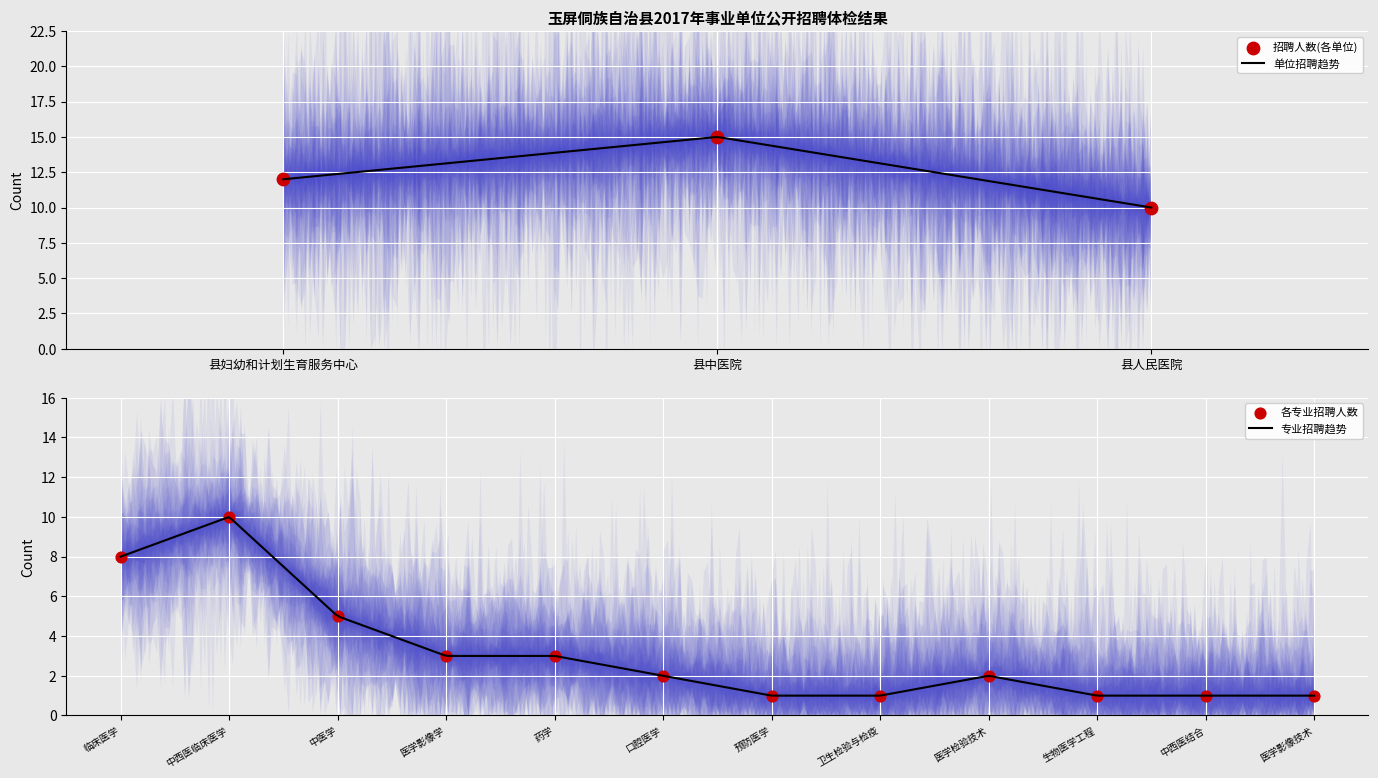

What is the highest value of the 单位招聘趋势 series?

15.0